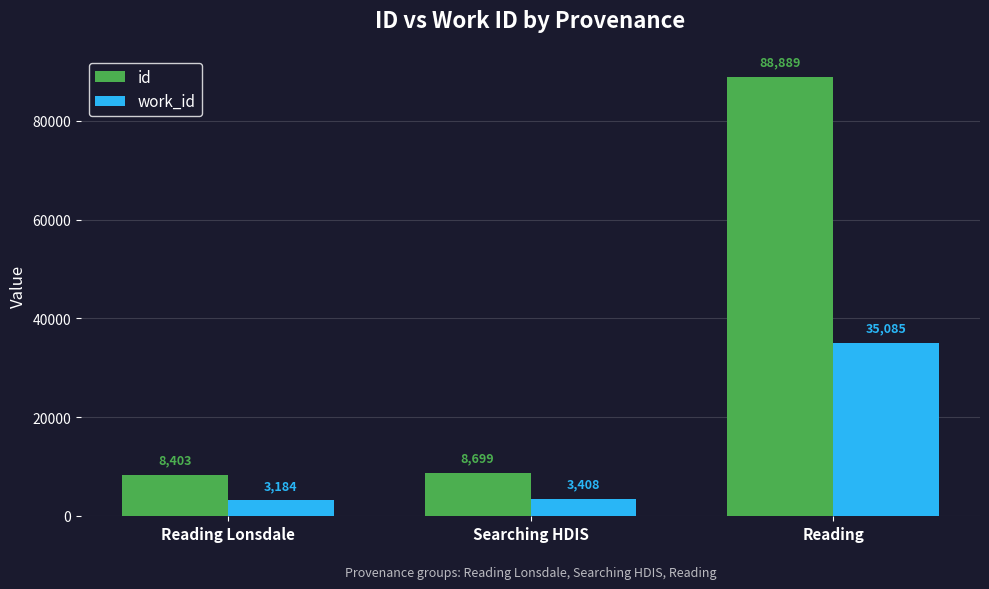

Between Reading Lonsdale and Searching HDIS, which series saw the biggest shift?

id